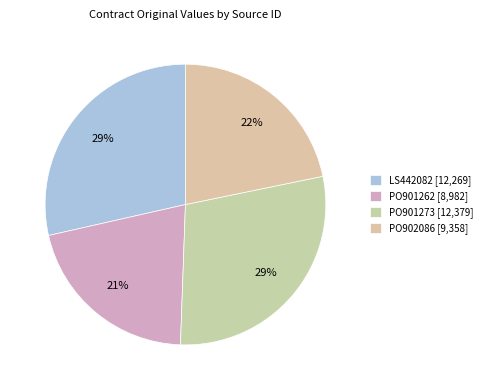

To the nearest percent, what is the difference between the PO901273 and PO902086 slice percentages?

7%